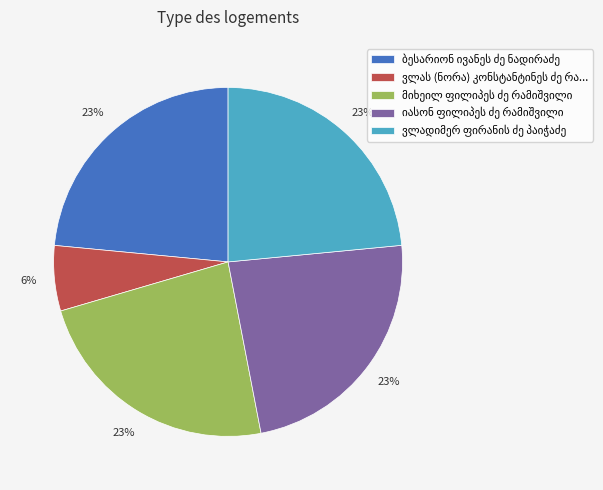

To the nearest percent, what is the average slice percentage?

20%